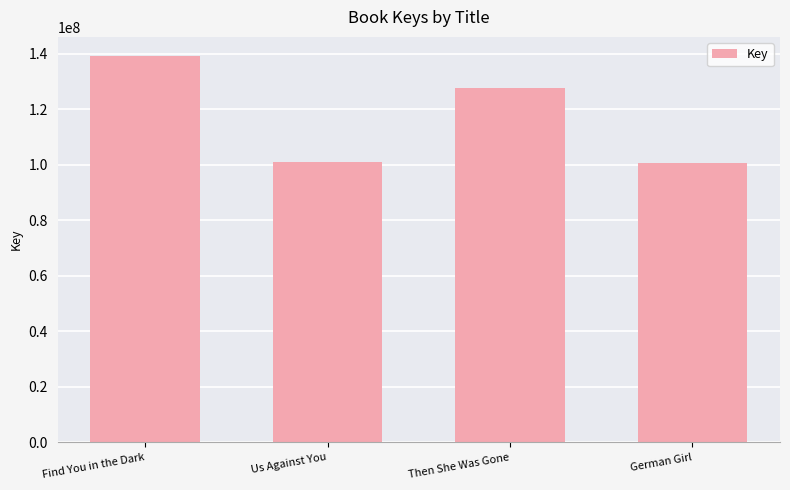

Between German Girl and Then She Was Gone, which is larger?

Then She Was Gone